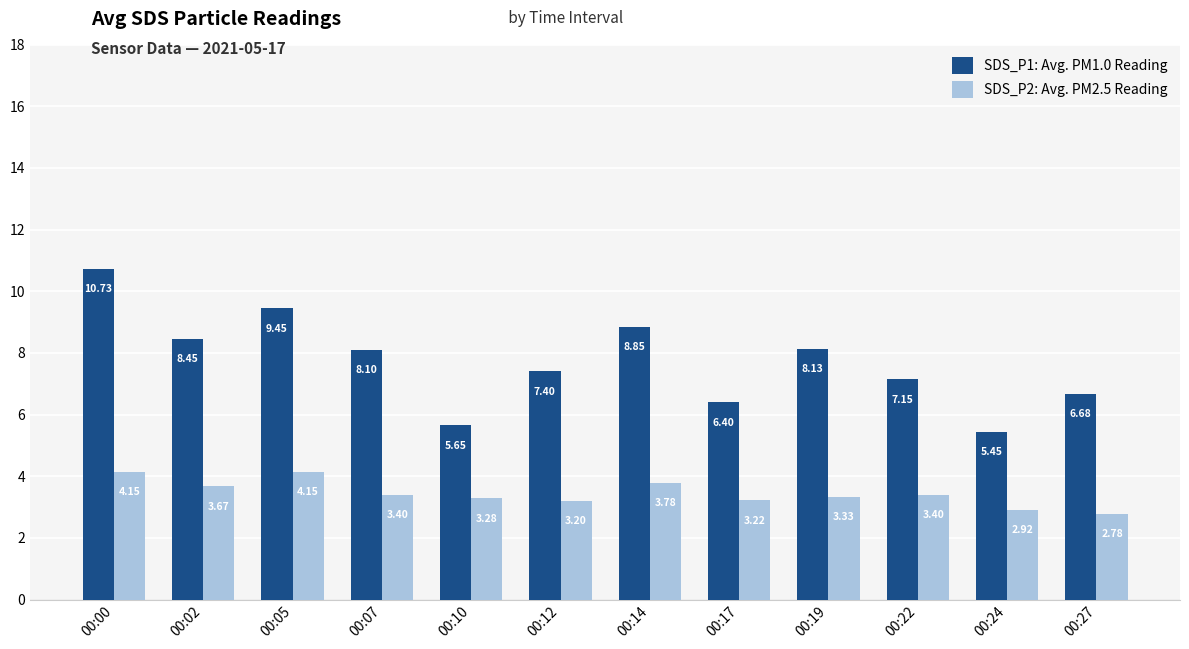

What is the difference between the maximum and minimum values in the SDS_P2: Avg. PM2.5 Reading series?

1.4